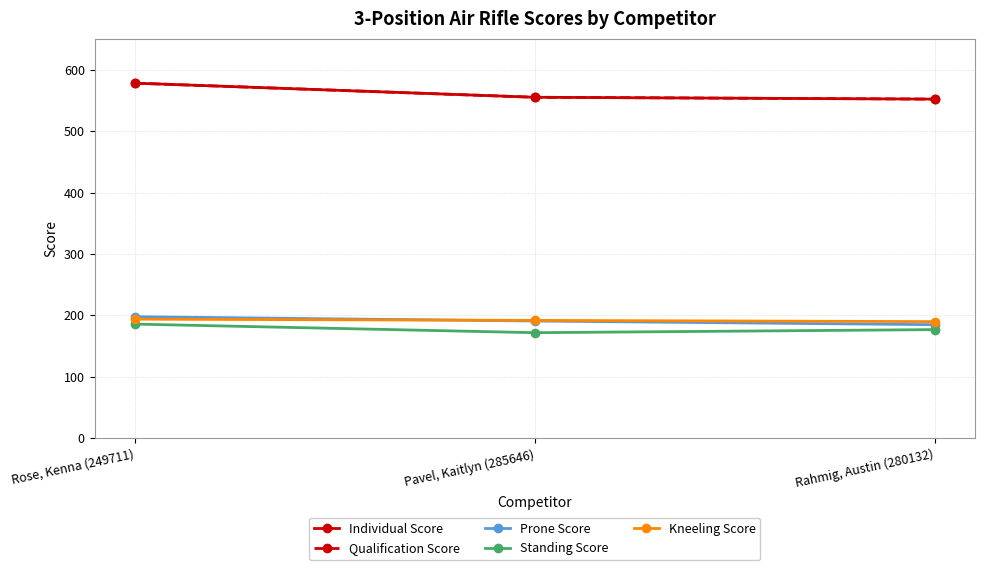

What are all the series names shown in the legend?

Individual Score, Qualification Score, Prone Score, Standing Score, Kneeling Score